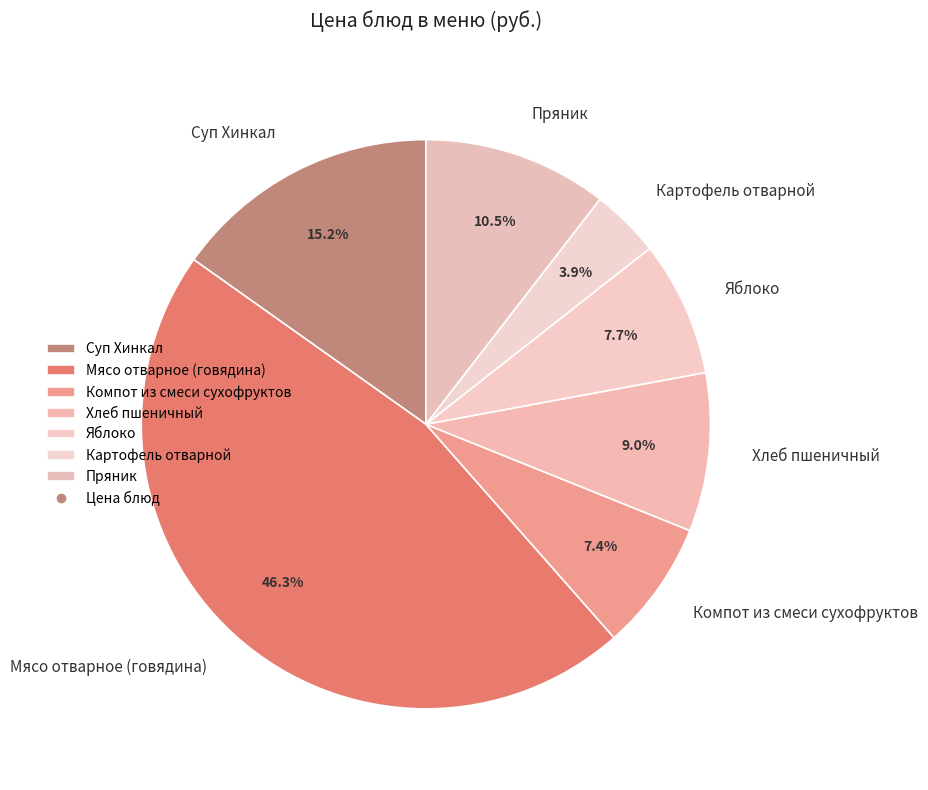

To the nearest percent, what portion does Мясо отварное (говядина) represent?

46%